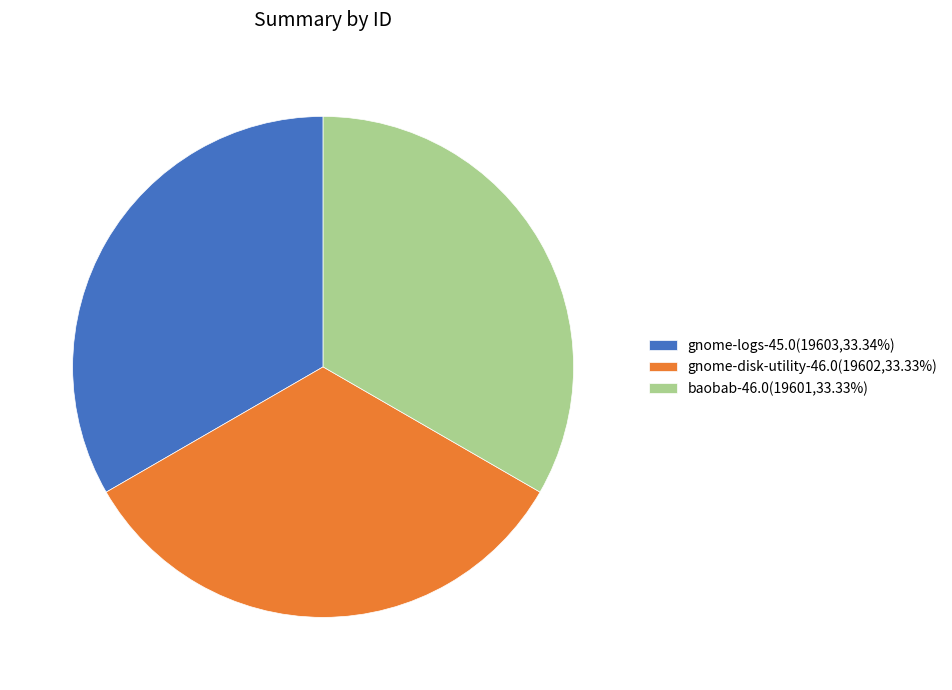

Is gnome-logs-45.0 the majority of the pie?

No